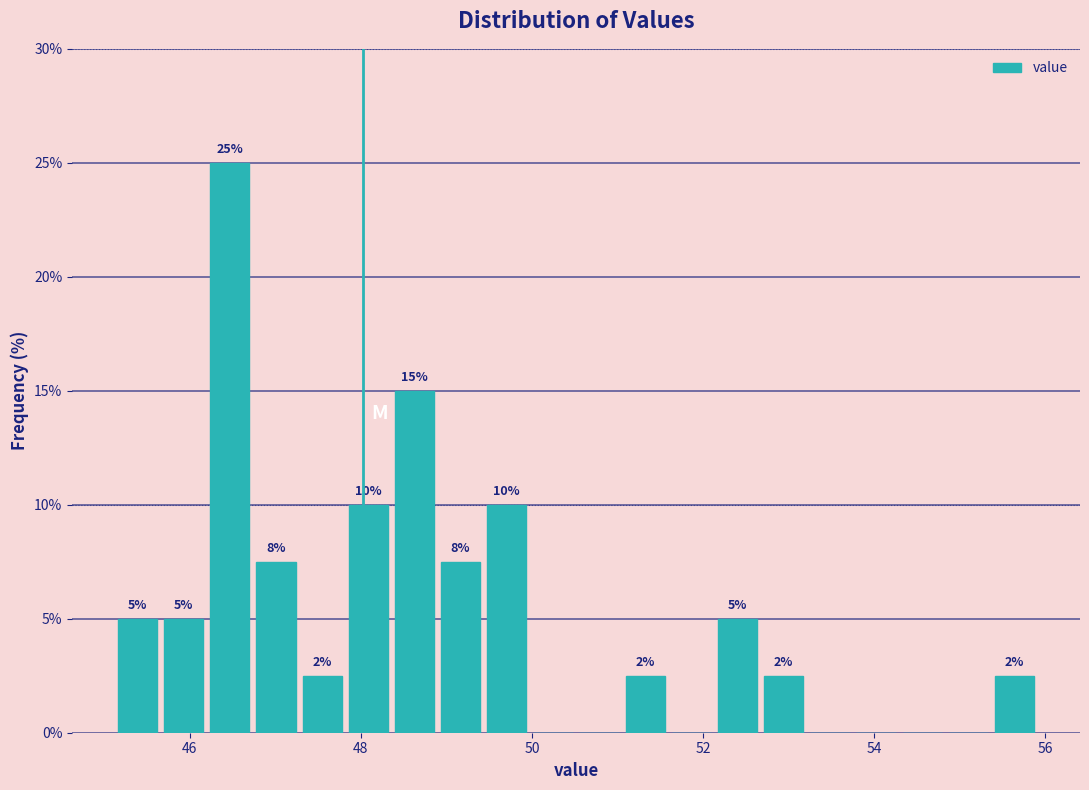

Read against the x-axis, roughly where is the centre of the tallest bar?

46.4